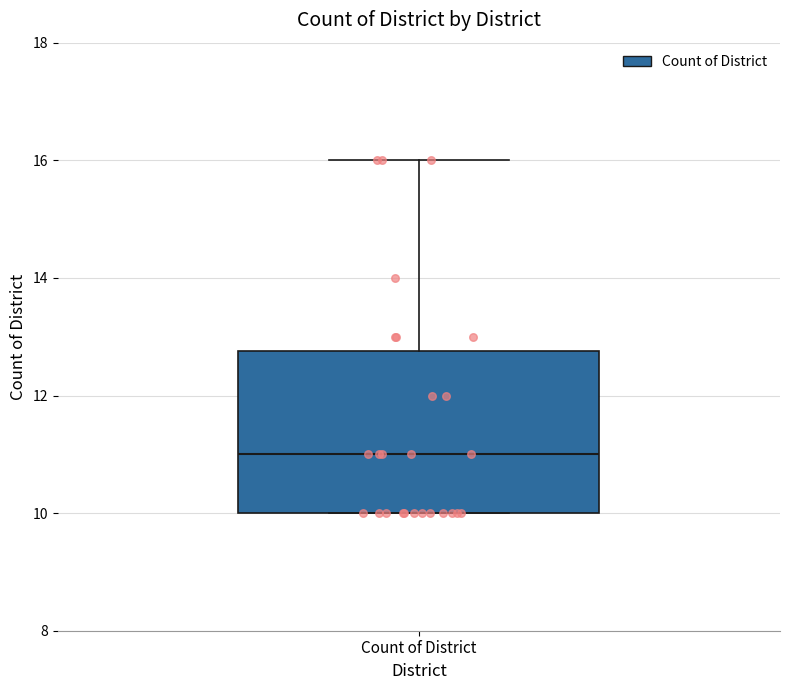

Transcribe this box plot: give where the median line is, the range the box spans, and where the two whiskers end, as read against the y-axis. The values are not printed on the chart, so give them approximately, as read against the axis.

median 11.0, box 10.0 to 12.8, whiskers 10.0 to 16.0